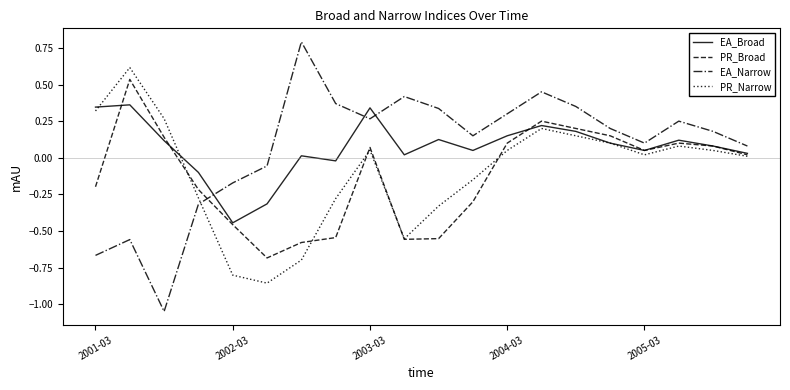

How many values in the PR_Broad series are below 0?

9